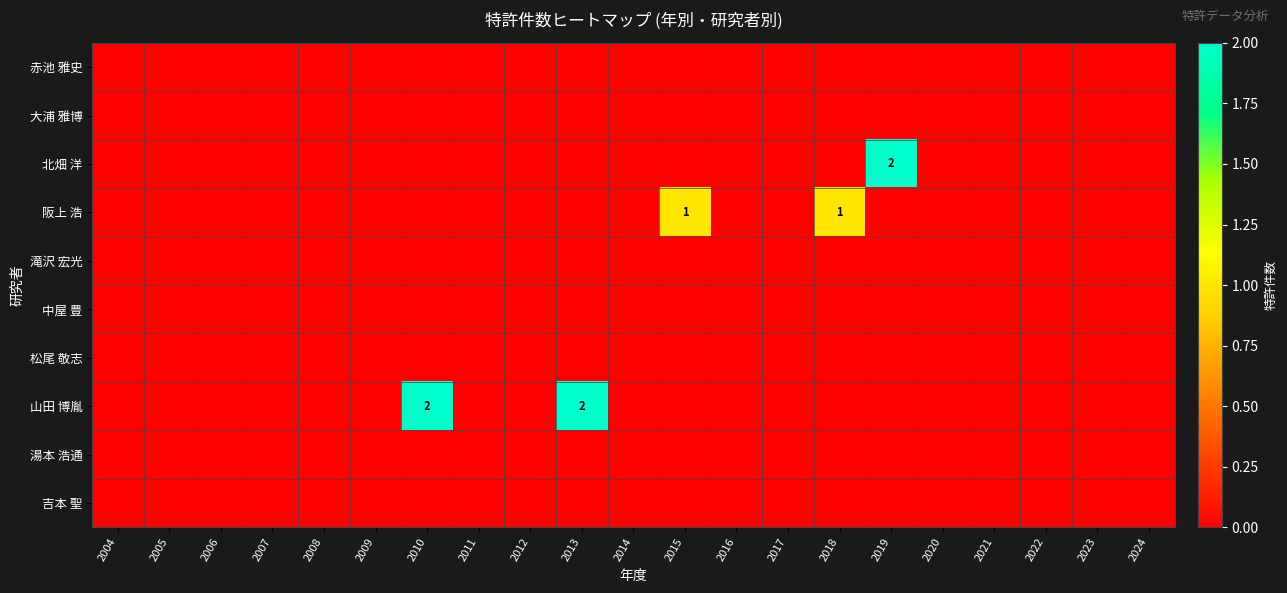

How many positive values does the 山田 博胤 series have?

2